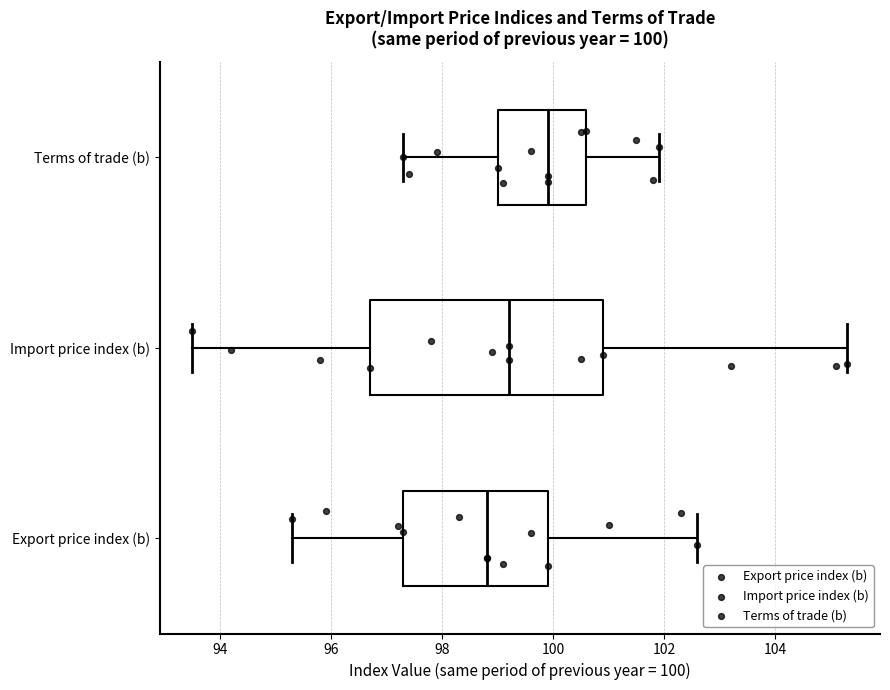

Comparing the boxes themselves (not the whiskers), which one is the widest?

Import price index (b)